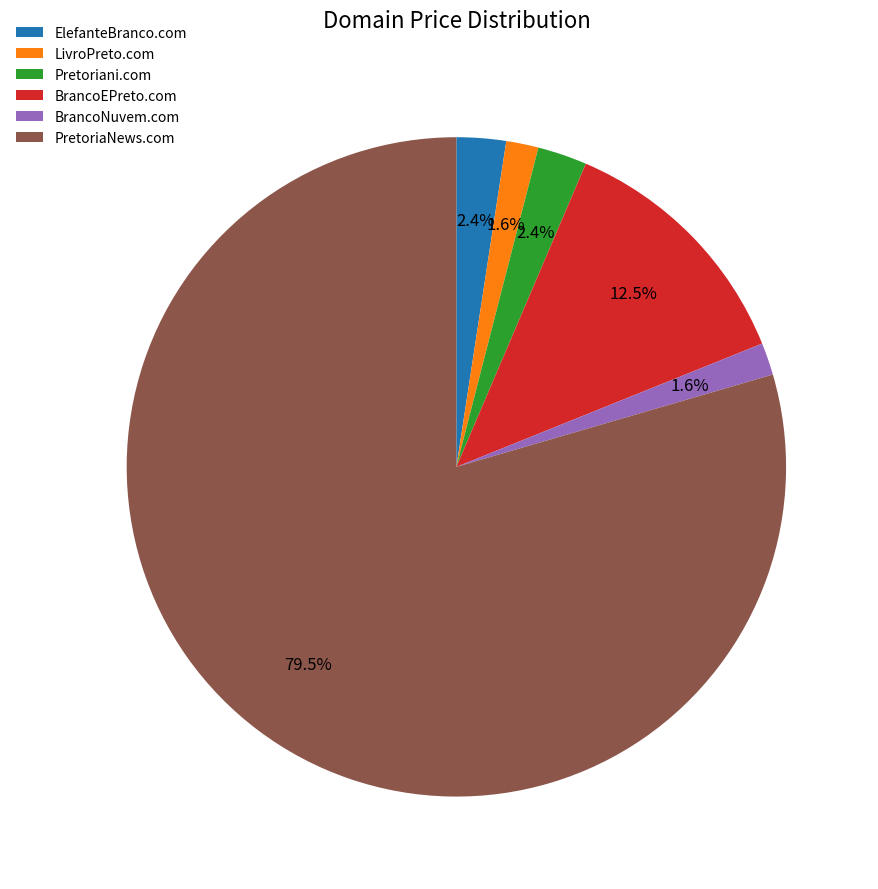

To the nearest percent, what is the average slice percentage?

17%